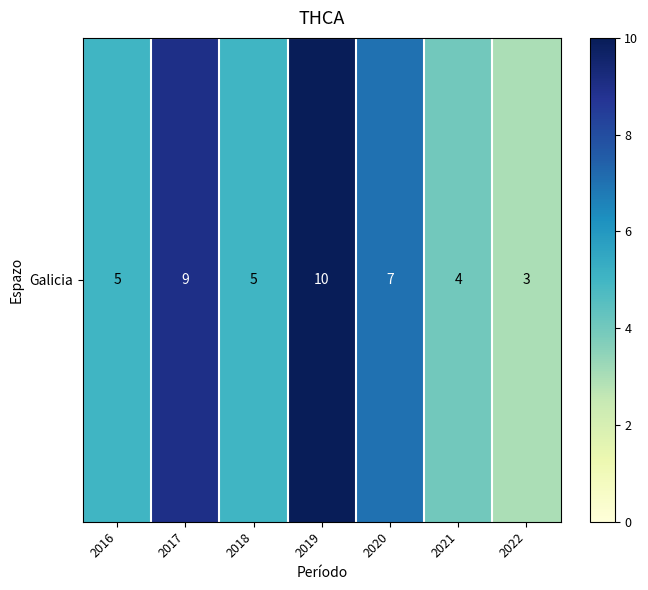

What is the approximate value at 2021?

4